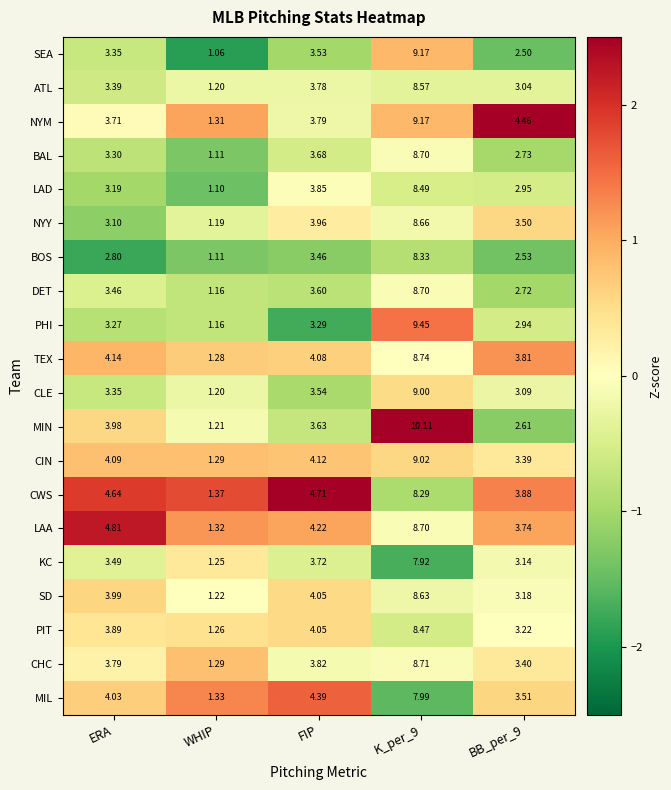

At which label is CLE closest to 5?

FIP